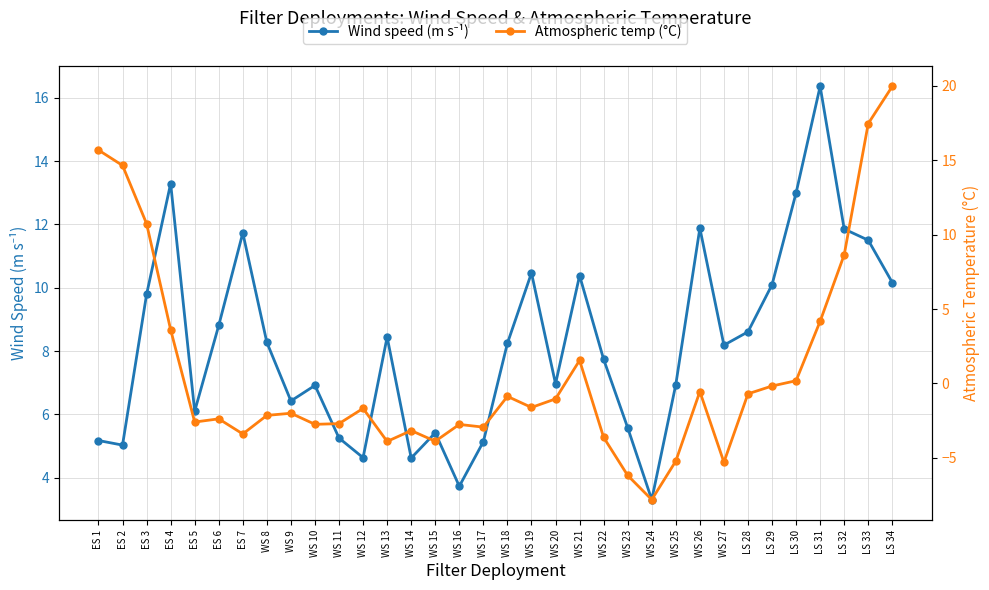

Which series changed the most between ES 3 and WS 8?

Atmospheric temp (°C)